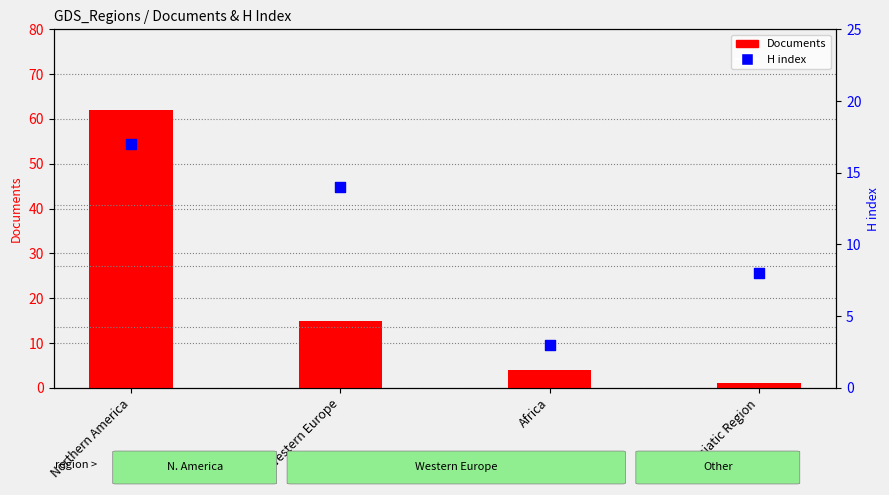

Which series has the largest total across all categories?

Documents